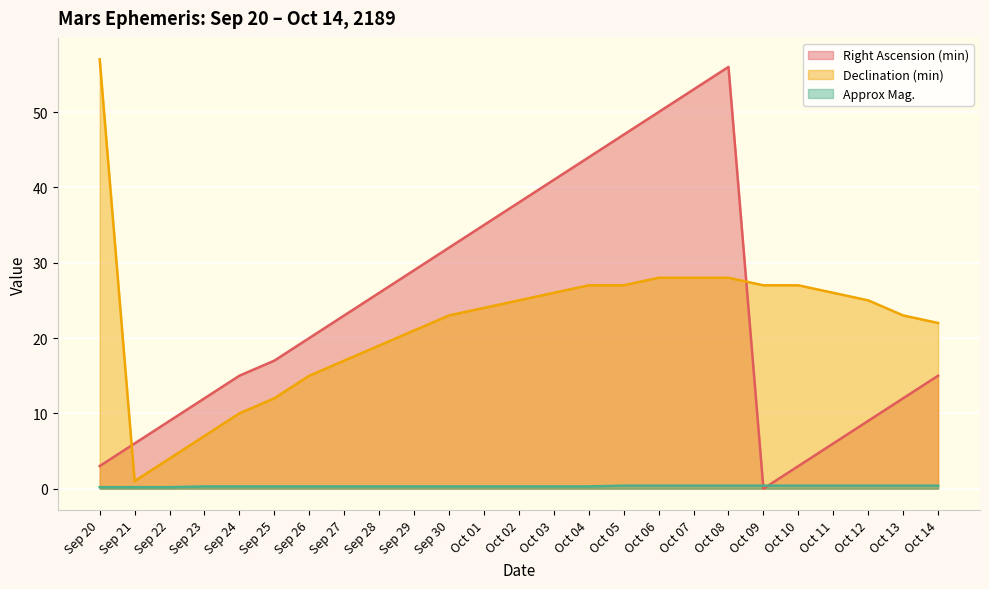

How many lines are shown in the chart?

3